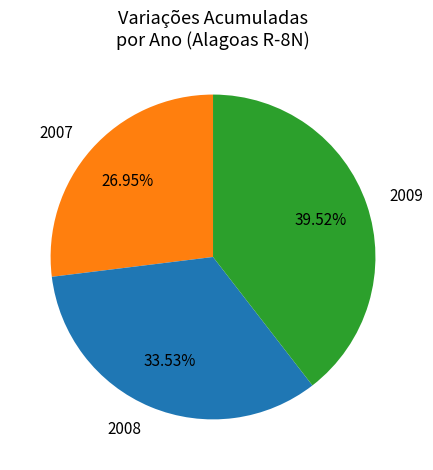

What is the smallest slice in the pie chart?

2007